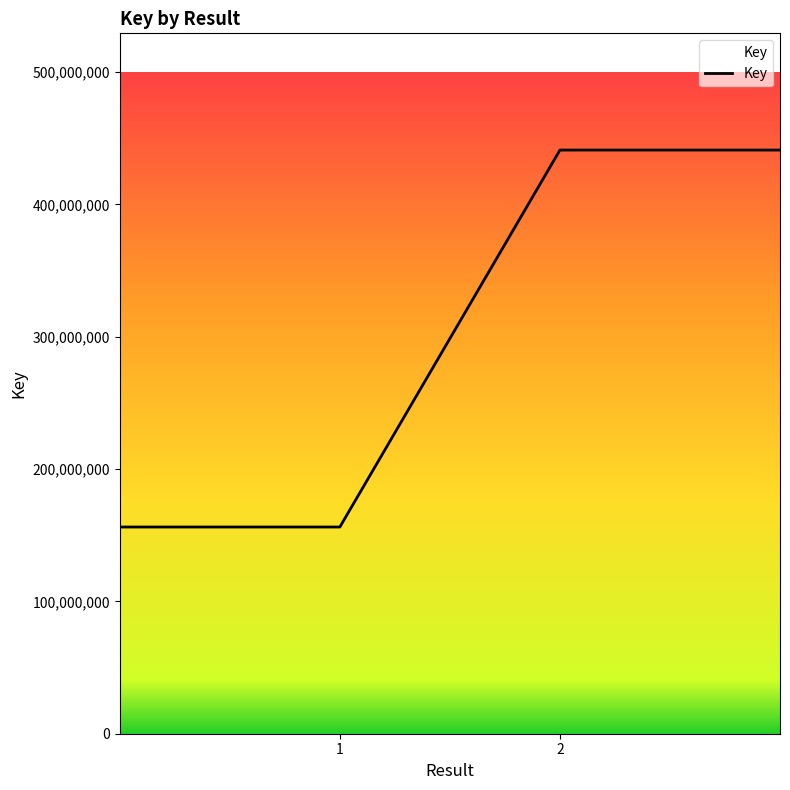

True or false: there are more than 2 points higher than both neighbors.

False